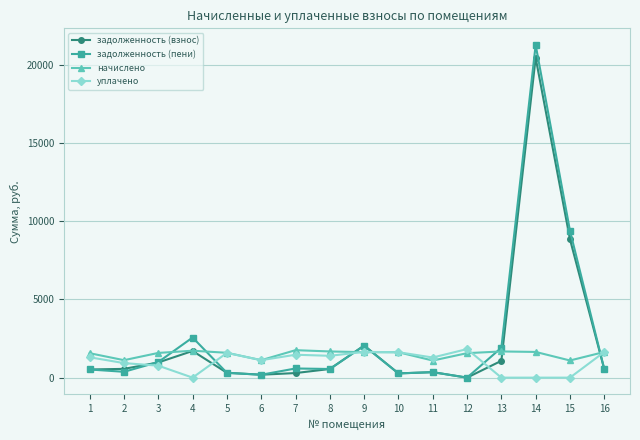

Which series ends up on top after the final intersection of начислено and задолженность (пени)?

начислено